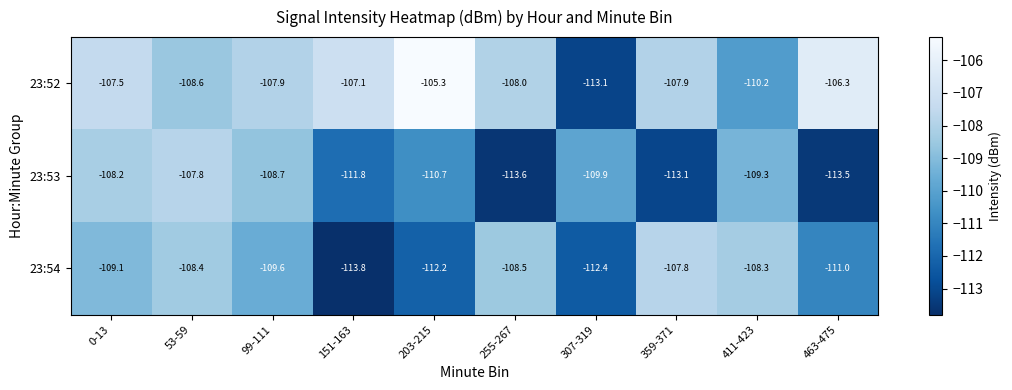

Reading left to right, transcribe all the data shown in this chart.

23:52: 0-13=-107.5	53-59=-108.6	99-111=-107.9	151-163=-107.1	203-215=-105.3	255-267=-108.0	307-319=-113.1	359-371=-107.9	411-423=-110.2	463-475=-106.3
23:53: 0-13=-108.2	53-59=-107.8	99-111=-108.7	151-163=-111.8	203-215=-110.7	255-267=-113.6	307-319=-109.9	359-371=-113.1	411-423=-109.3	463-475=-113.5
23:54: 0-13=-109.1	53-59=-108.4	99-111=-109.6	151-163=-113.8	203-215=-112.2	255-267=-108.5	307-319=-112.4	359-371=-107.8	411-423=-108.3	463-475=-111.0